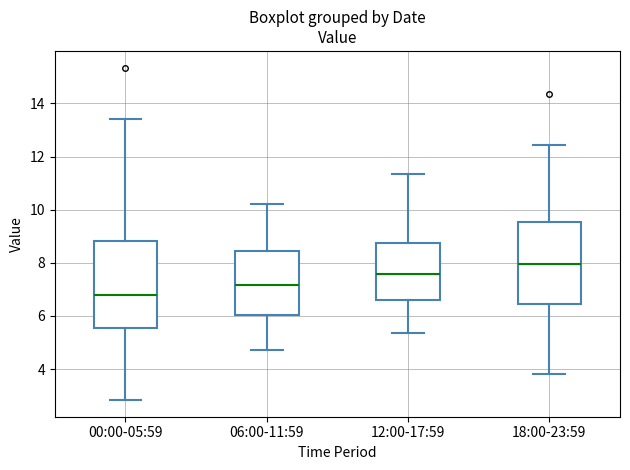

Reading left to right, transcribe this box plot: for each box, give where its median line is, the range the box spans, and where its two whiskers end, as read against the y-axis. The values are not printed on the chart, so give them approximately, as read against the axis.

00:00-05:59: median 6.8, box 5.6 to 8.8, whiskers 2.8 to 13.4
06:00-11:59: median 7.2, box 6.0 to 8.4, whiskers 4.8 to 10.2
12:00-17:59: median 7.6, box 6.6 to 8.8, whiskers 5.4 to 11.4
18:00-23:59: median 8.0, box 6.4 to 9.6, whiskers 3.8 to 12.4